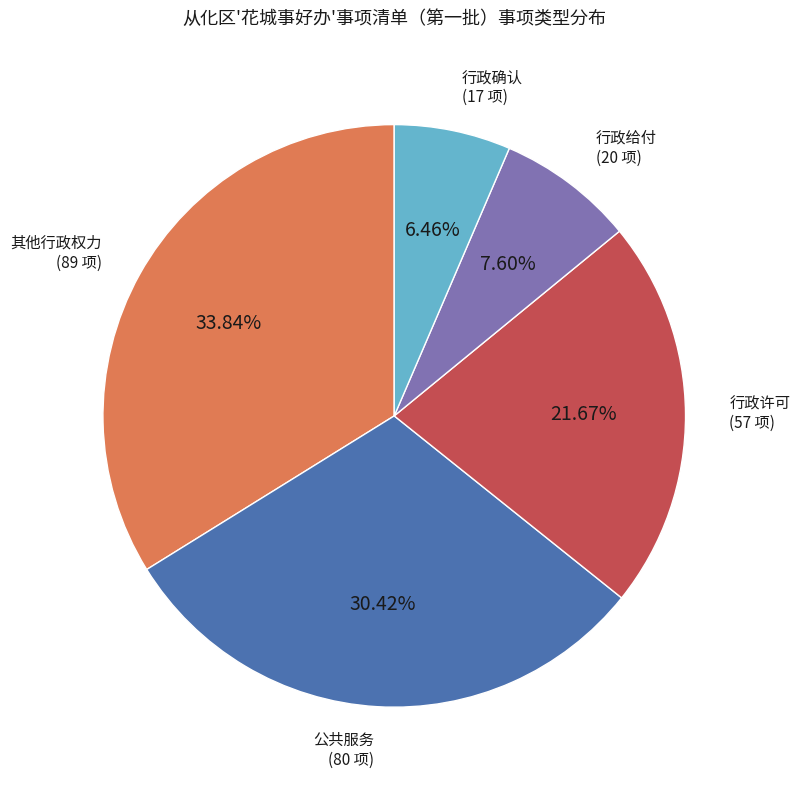

What percentage do 行政许可 and 行政确认 together represent?

28.1%